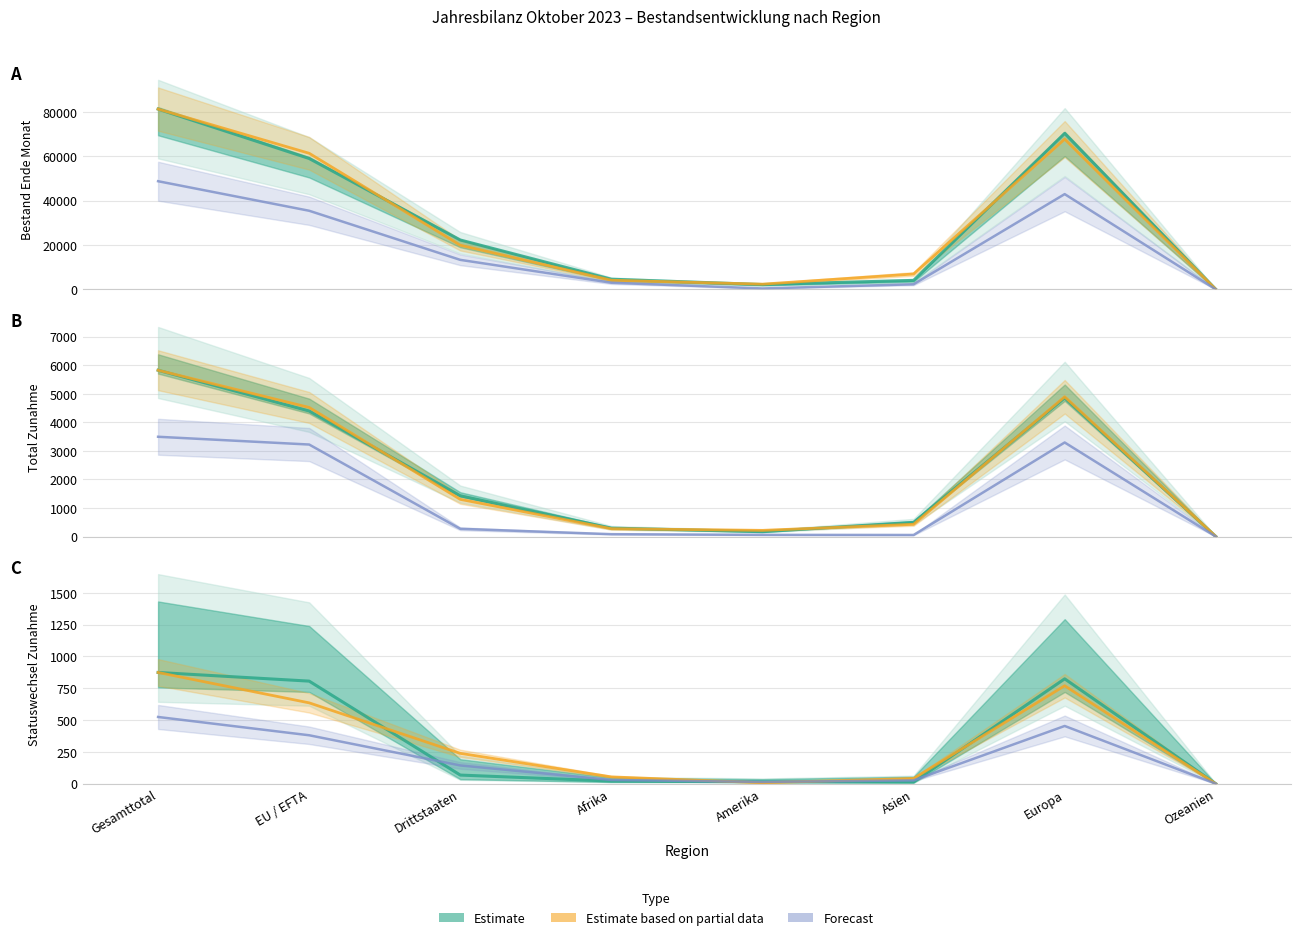

What is the spread (max minus min) of values at Gesamttotal?

80778.6